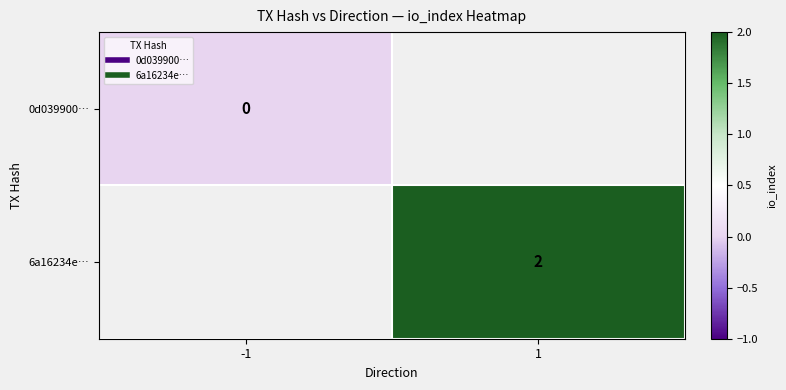

The value of 0d039900… at -1 is 0.0. True or false?

True